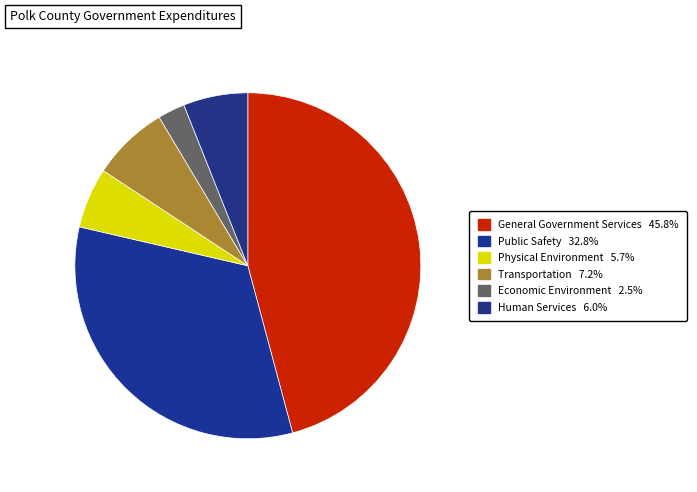

Rank the categories by value from lowest to highest.

Economic Environment, Physical Environment, Human Services, Transportation, Public Safety, General Government Services